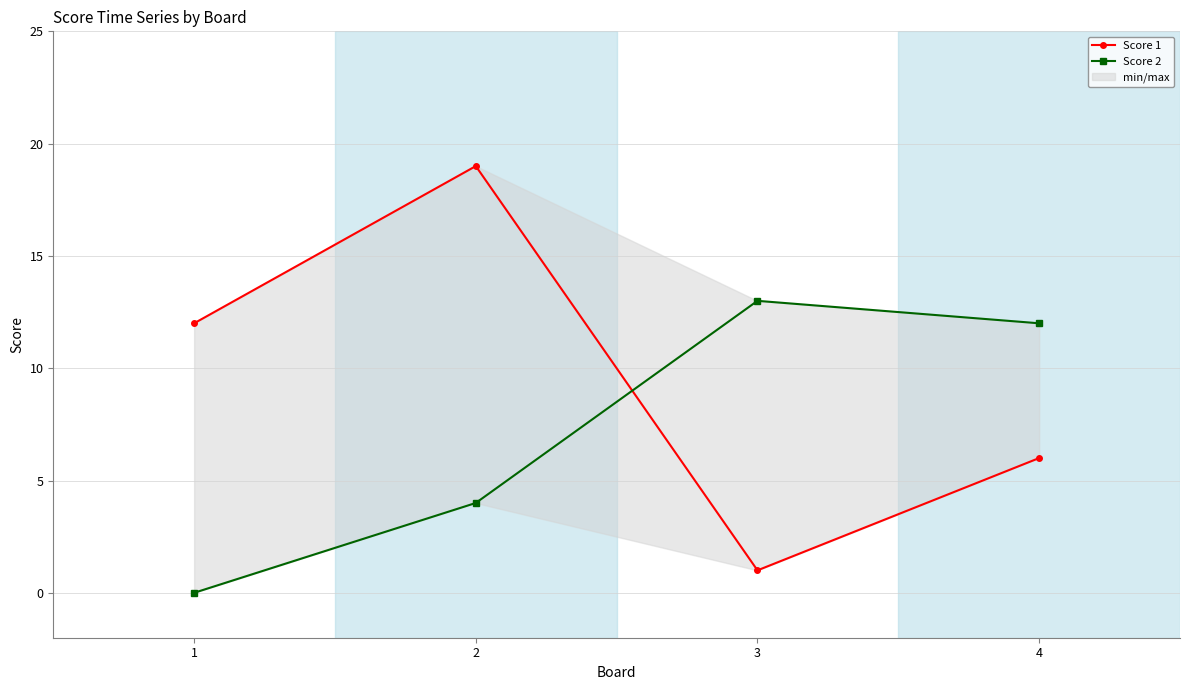

Rank the categories by Score 2 value from highest to lowest.

3, 4, 2, 1